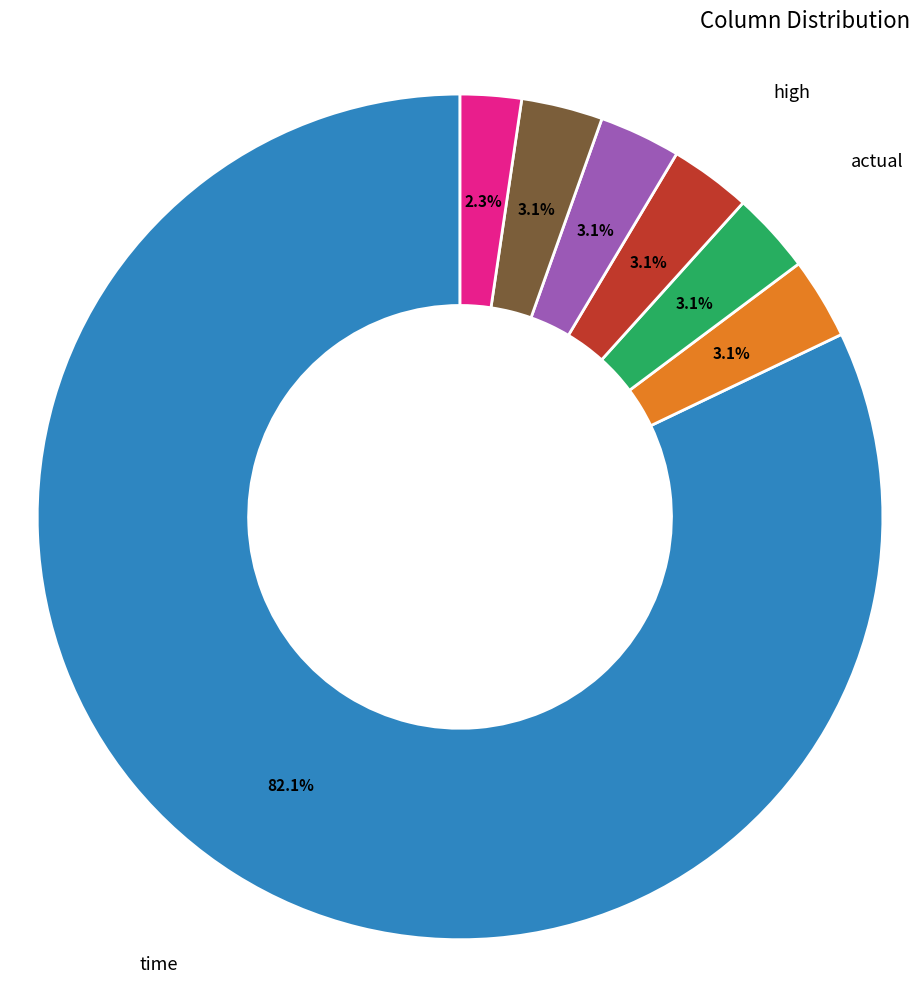

Is there any slice that represents more than half of the pie?

Yes